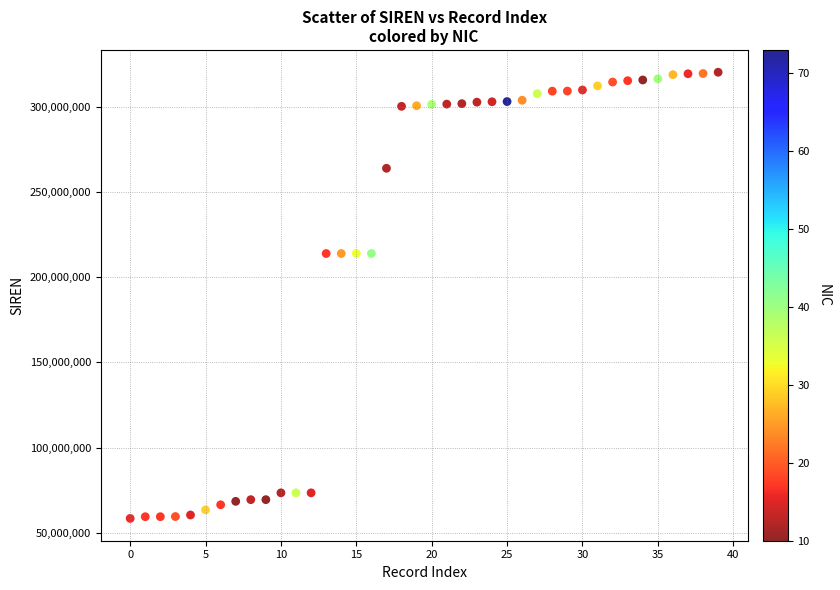

What is the range of Y values (max minus min)?

261743623